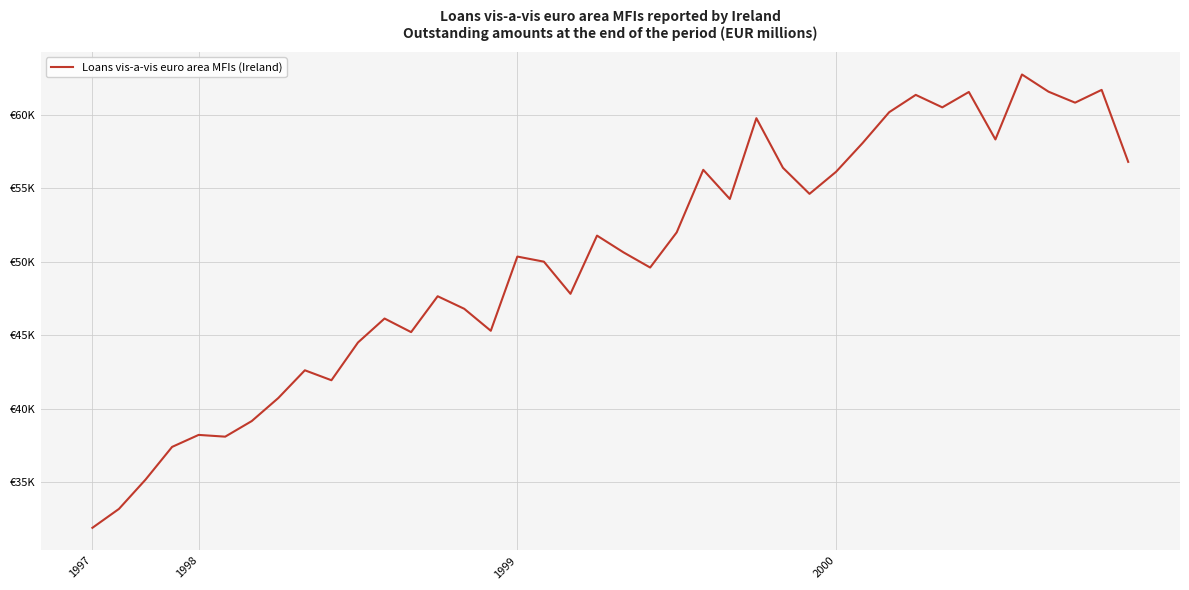

Is this an area chart (filled region under the line)?

No